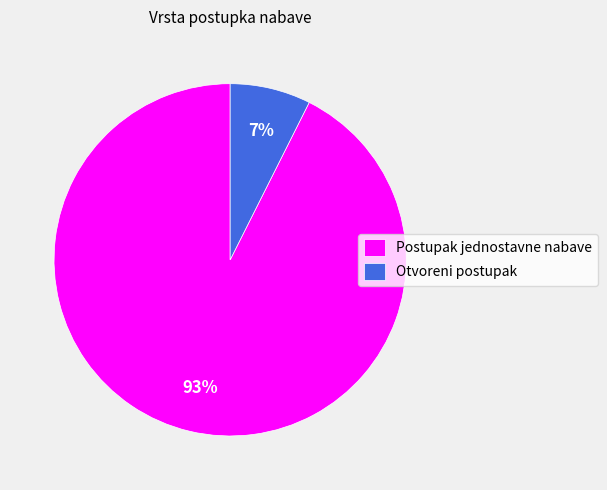

Combined, do Postupak jednostavne nabave and Otvoreni postupak account for over 50%?

Yes